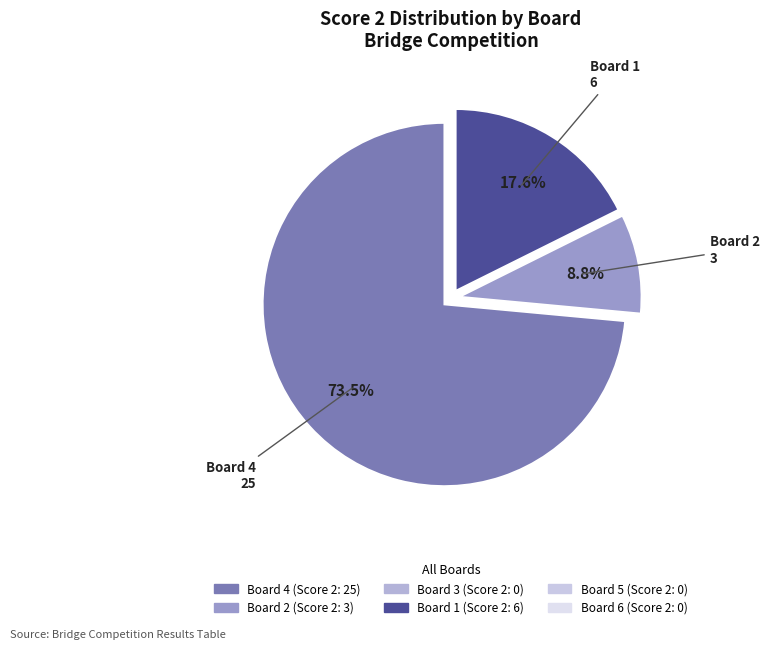

To the nearest percent, what is the difference between the largest and smallest slice percentages?

65%